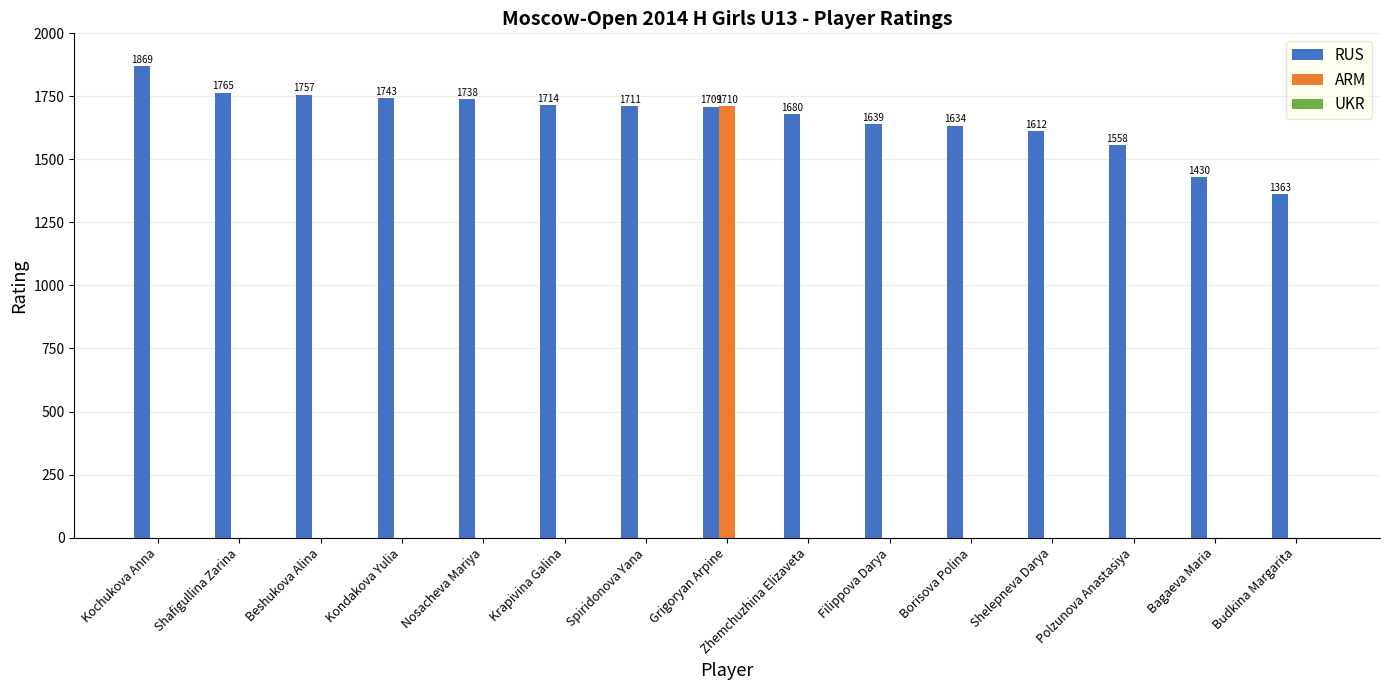

What is the spread (max minus min) of values at Polzunova Anastasiya?

1558